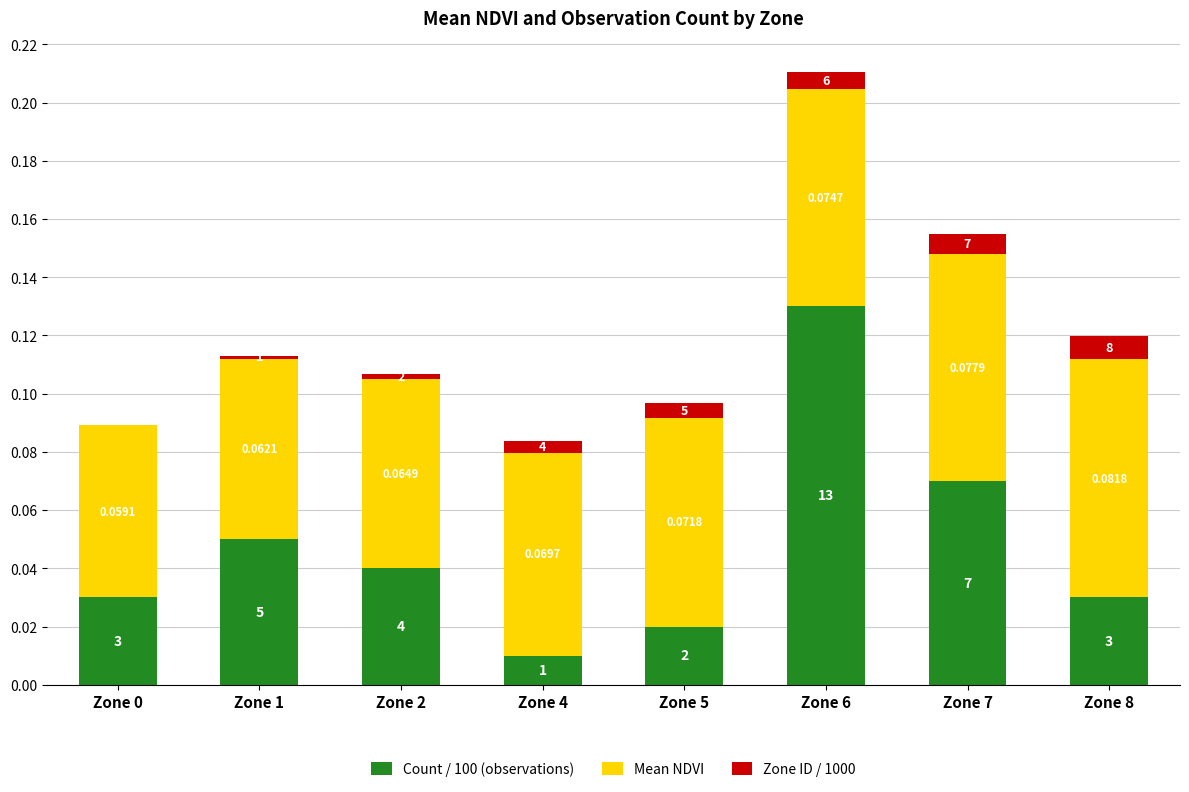

Which series has the largest total across all categories?

Mean NDVI